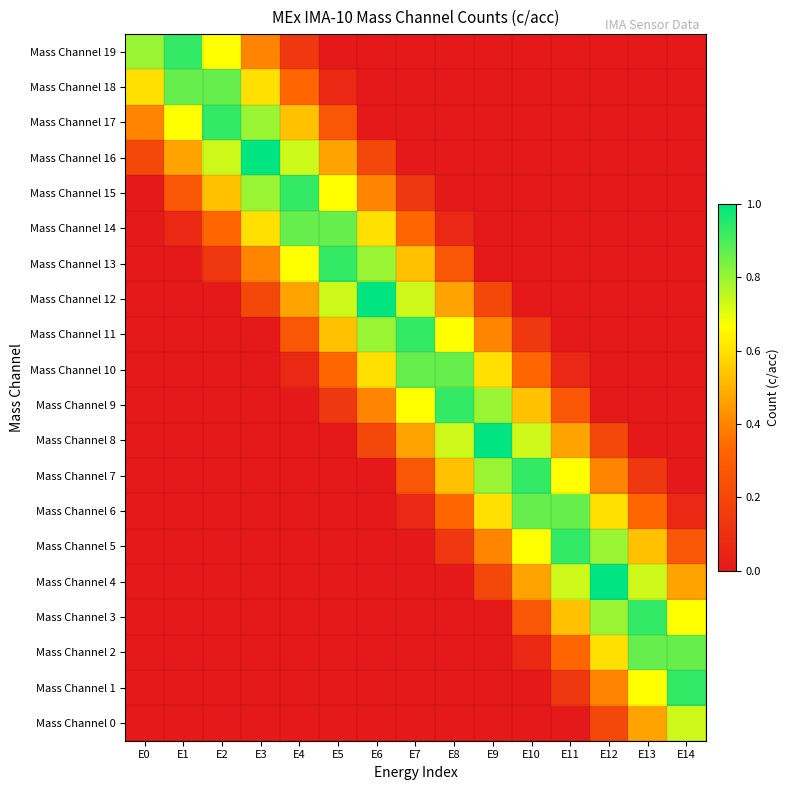

Reading right to left, what are all the values shown in this chart?

Mass Channel 0: E14=0.7	E13=0.5	E12=0.2	E11=0.0	E10=0.0	E9=0.0	E8=0.0	E7=0.0	E6=0.0	E5=0.0	E4=0.0	E3=0.0	E2=0.0	E1=0.0	E0=0.0
Mass Channel 1: E14=0.9	E13=0.7	E12=0.4	E11=0.1	E10=0.0	E9=0.0	E8=0.0	E7=0.0	E6=0.0	E5=0.0	E4=0.0	E3=0.0	E2=0.0	E1=0.0	E0=0.0
Mass Channel 2: E14=0.9	E13=0.9	E12=0.6	E11=0.3	E10=0.1	E9=0.0	E8=0.0	E7=0.0	E6=0.0	E5=0.0	E4=0.0	E3=0.0	E2=0.0	E1=0.0	E0=0.0
Mass Channel 3: E14=0.7	E13=0.9	E12=0.8	E11=0.5	E10=0.3	E9=0.0	E8=0.0	E7=0.0	E6=0.0	E5=0.0	E4=0.0	E3=0.0	E2=0.0	E1=0.0	E0=0.0
Mass Channel 4: E14=0.5	E13=0.7	E12=1.0	E11=0.7	E10=0.5	E9=0.2	E8=0.0	E7=0.0	E6=0.0	E5=0.0	E4=0.0	E3=0.0	E2=0.0	E1=0.0	E0=0.0
Mass Channel 5: E14=0.3	E13=0.5	E12=0.8	E11=0.9	E10=0.7	E9=0.4	E8=0.1	E7=0.0	E6=0.0	E5=0.0	E4=0.0	E3=0.0	E2=0.0	E1=0.0	E0=0.0
Mass Channel 6: E14=0.1	E13=0.3	E12=0.6	E11=0.9	E10=0.9	E9=0.6	E8=0.3	E7=0.1	E6=0.0	E5=0.0	E4=0.0	E3=0.0	E2=0.0	E1=0.0	E0=0.0
Mass Channel 7: E14=0.0	E13=0.1	E12=0.4	E11=0.7	E10=0.9	E9=0.8	E8=0.5	E7=0.3	E6=0.0	E5=0.0	E4=0.0	E3=0.0	E2=0.0	E1=0.0	E0=0.0
Mass Channel 8: E14=0.0	E13=0.0	E12=0.2	E11=0.5	E10=0.7	E9=1.0	E8=0.7	E7=0.5	E6=0.2	E5=0.0	E4=0.0	E3=0.0	E2=0.0	E1=0.0	E0=0.0
Mass Channel 9: E14=0.0	E13=0.0	E12=0.0	E11=0.3	E10=0.5	E9=0.8	E8=0.9	E7=0.7	E6=0.4	E5=0.1	E4=0.0	E3=0.0	E2=0.0	E1=0.0	E0=0.0
Mass Channel 10: E14=0.0	E13=0.0	E12=0.0	E11=0.1	E10=0.3	E9=0.6	E8=0.9	E7=0.9	E6=0.6	E5=0.3	E4=0.1	E3=0.0	E2=0.0	E1=0.0	E0=0.0
Mass Channel 11: E14=0.0	E13=0.0	E12=0.0	E11=0.0	E10=0.1	E9=0.4	E8=0.7	E7=0.9	E6=0.8	E5=0.5	E4=0.3	E3=0.0	E2=0.0	E1=0.0	E0=0.0
Mass Channel 12: E14=0.0	E13=0.0	E12=0.0	E11=0.0	E10=0.0	E9=0.2	E8=0.5	E7=0.7	E6=1.0	E5=0.7	E4=0.5	E3=0.2	E2=0.0	E1=0.0	E0=0.0
Mass Channel 13: E14=0.0	E13=0.0	E12=0.0	E11=0.0	E10=0.0	E9=0.0	E8=0.3	E7=0.5	E6=0.8	E5=0.9	E4=0.7	E3=0.4	E2=0.1	E1=0.0	E0=0.0
Mass Channel 14: E14=0.0	E13=0.0	E12=0.0	E11=0.0	E10=0.0	E9=0.0	E8=0.1	E7=0.3	E6=0.6	E5=0.9	E4=0.9	E3=0.6	E2=0.3	E1=0.1	E0=0.0
Mass Channel 15: E14=0.0	E13=0.0	E12=0.0	E11=0.0	E10=0.0	E9=0.0	E8=0.0	E7=0.1	E6=0.4	E5=0.7	E4=0.9	E3=0.8	E2=0.5	E1=0.3	E0=0.0
Mass Channel 16: E14=0.0	E13=0.0	E12=0.0	E11=0.0	E10=0.0	E9=0.0	E8=0.0	E7=0.0	E6=0.2	E5=0.5	E4=0.7	E3=1.0	E2=0.7	E1=0.5	E0=0.2
Mass Channel 17: E14=0.0	E13=0.0	E12=0.0	E11=0.0	E10=0.0	E9=0.0	E8=0.0	E7=0.0	E6=0.0	E5=0.3	E4=0.5	E3=0.8	E2=0.9	E1=0.7	E0=0.4
Mass Channel 18: E14=0.0	E13=0.0	E12=0.0	E11=0.0	E10=0.0	E9=0.0	E8=0.0	E7=0.0	E6=0.0	E5=0.1	E4=0.3	E3=0.6	E2=0.9	E1=0.9	E0=0.6
Mass Channel 19: E14=0.0	E13=0.0	E12=0.0	E11=0.0	E10=0.0	E9=0.0	E8=0.0	E7=0.0	E6=0.0	E5=0.0	E4=0.1	E3=0.4	E2=0.7	E1=0.9	E0=0.8